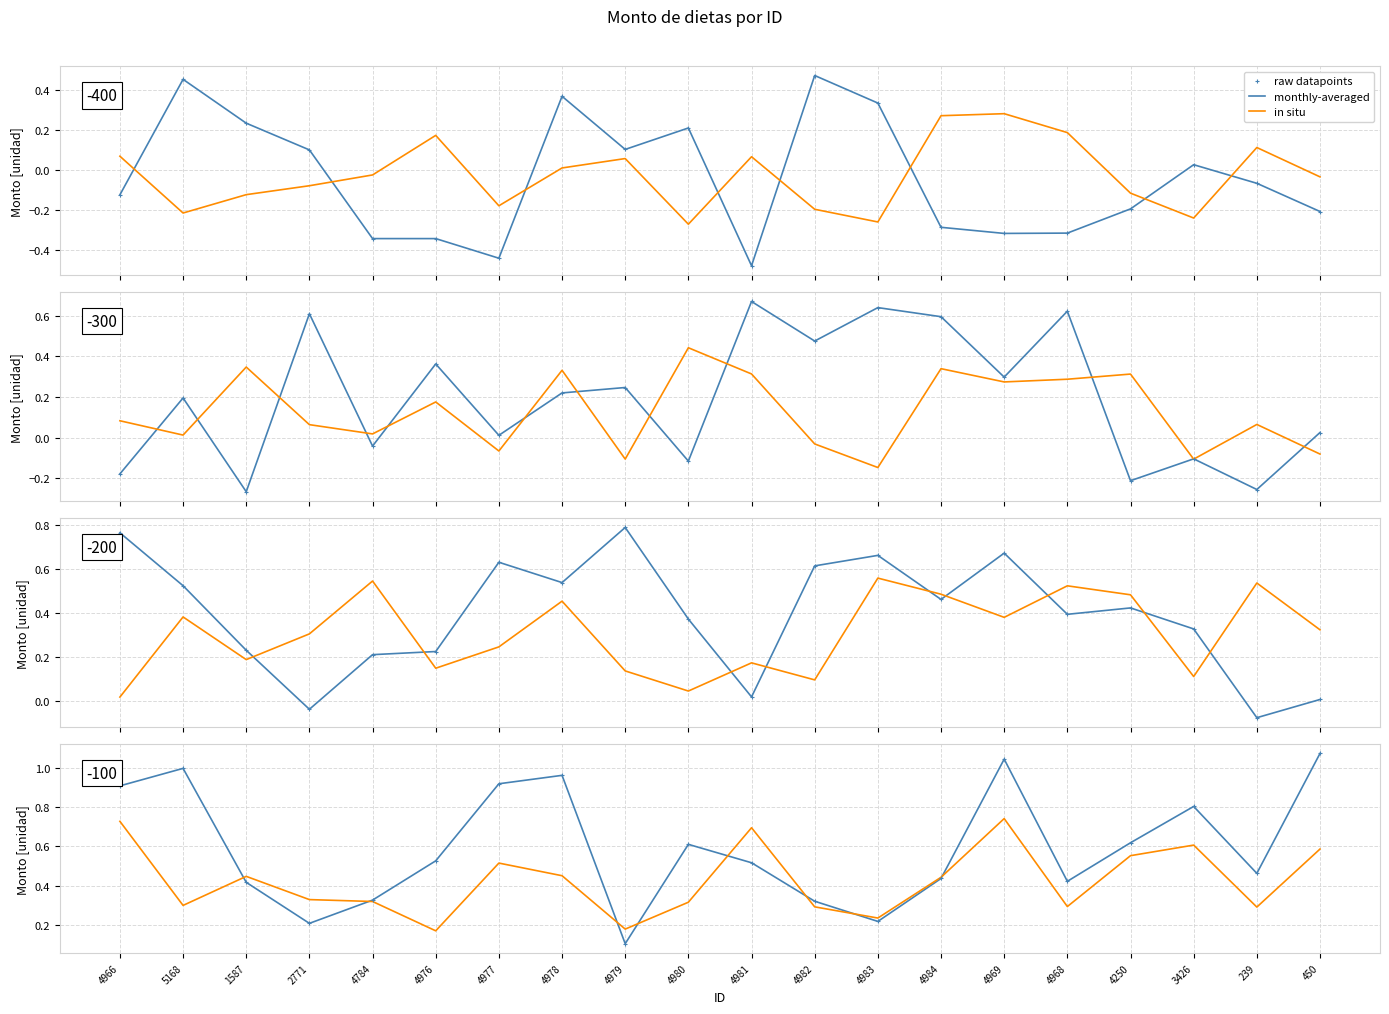

Which series contains the highest Y value?

monthly-averaged